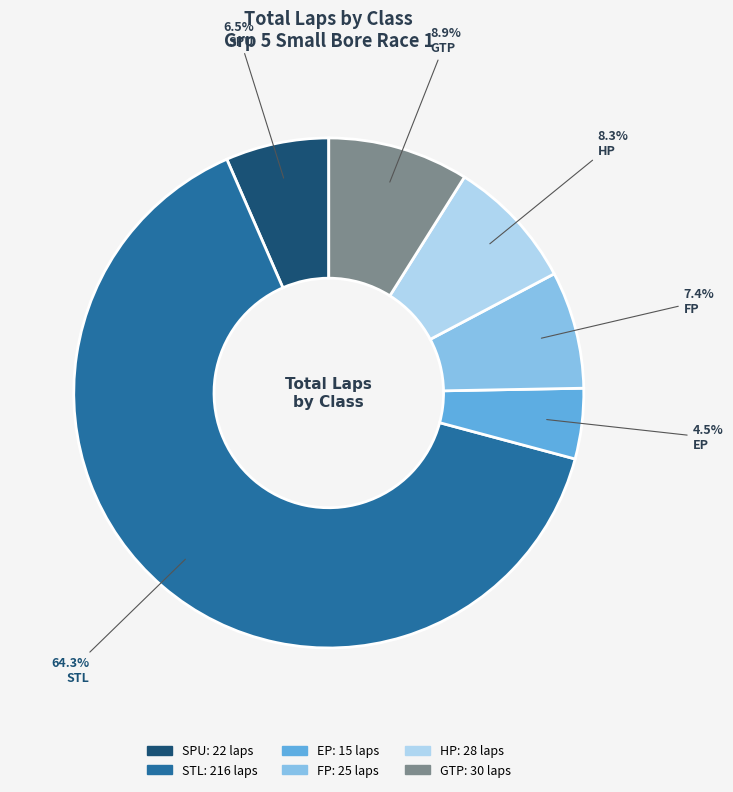

Which has a higher value, FP or HP?

HP